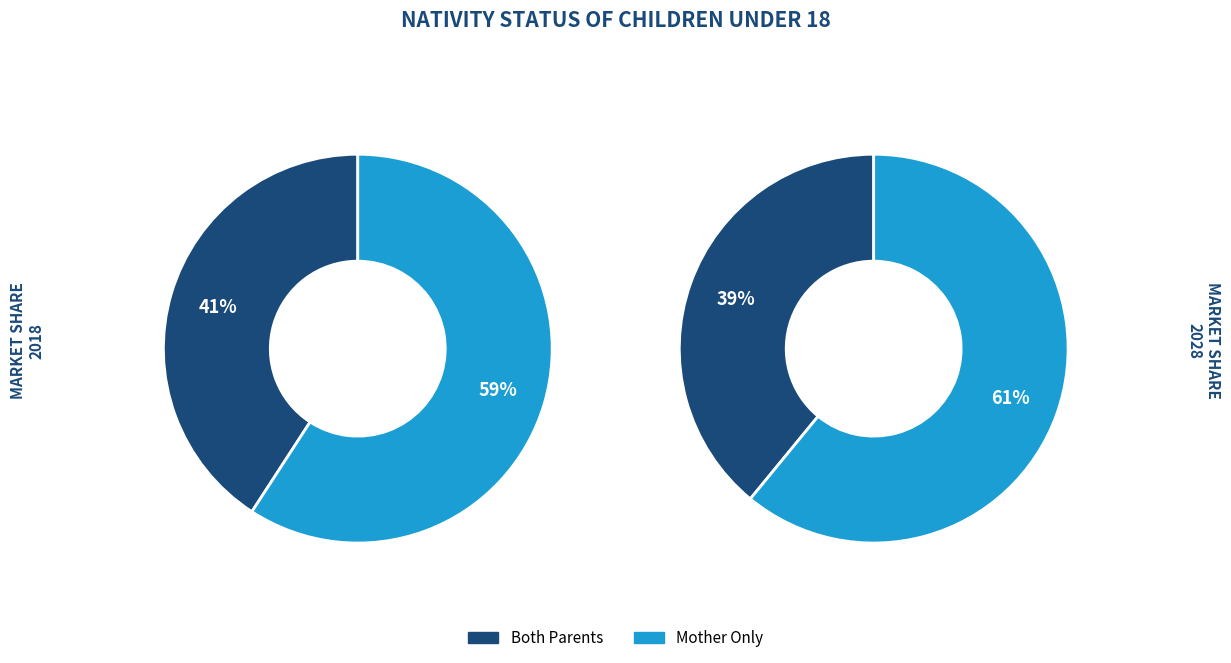

To the nearest percent, what is the average slice percentage?

25%